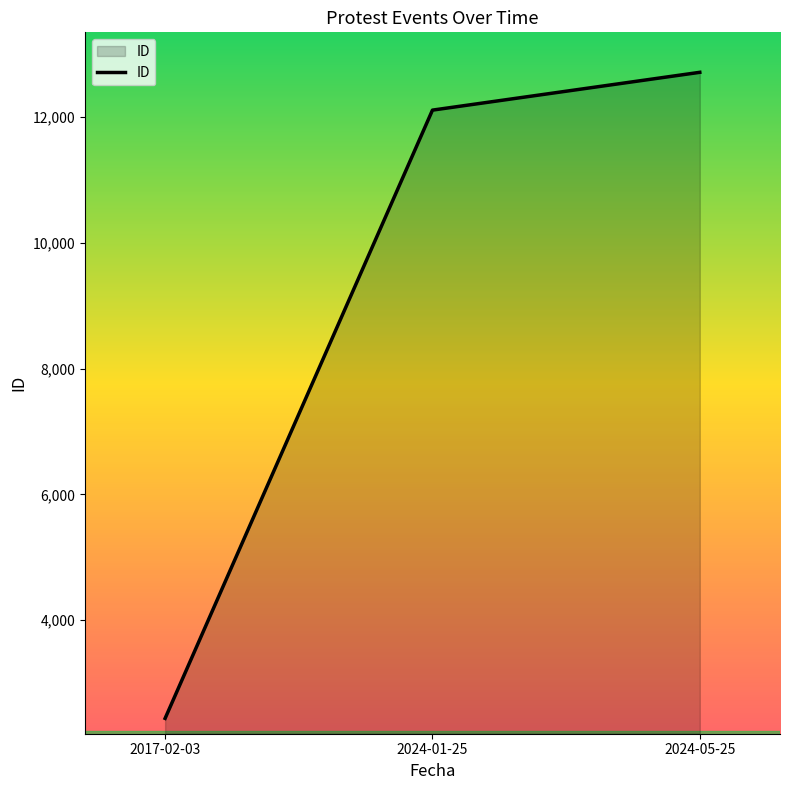

How many lines are shown in the chart?

1